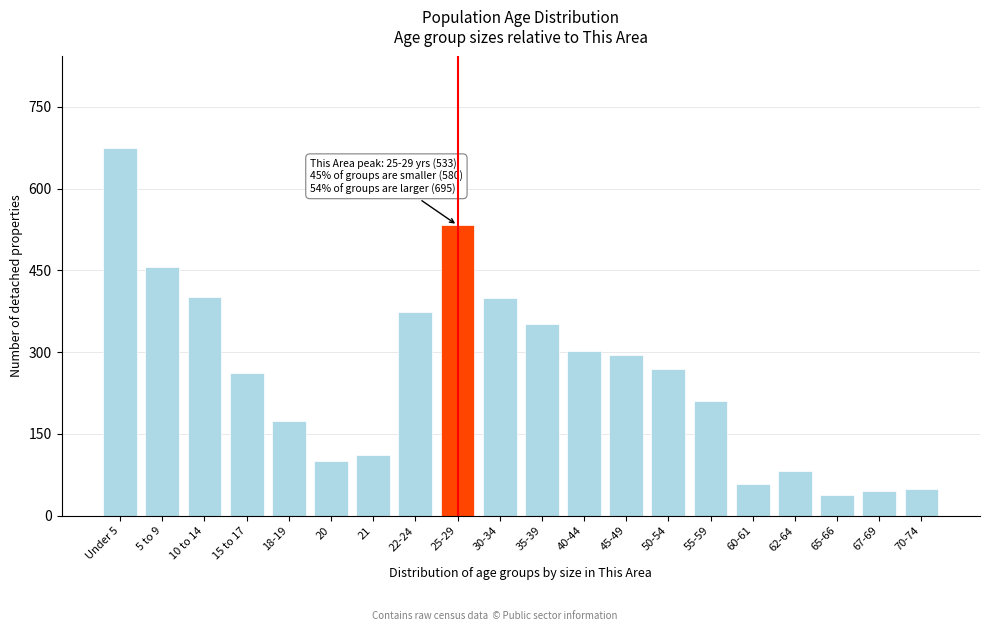

What is the average value?

259